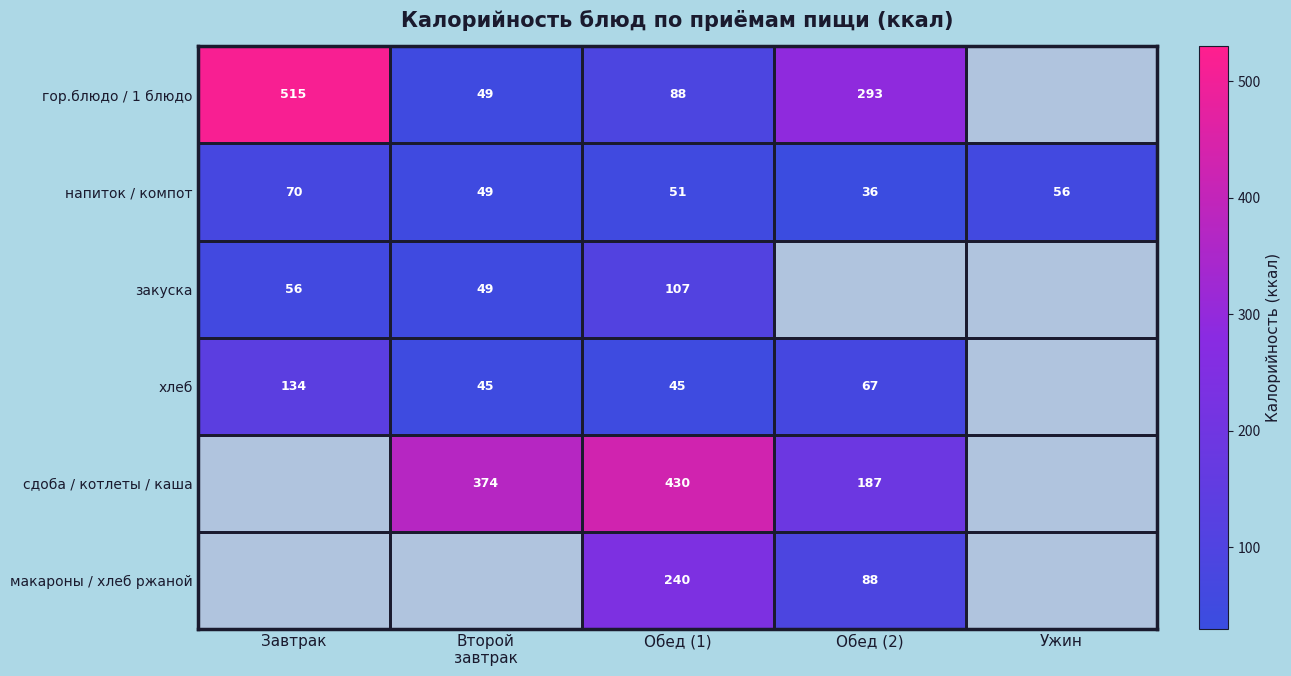

What is the sum of all напиток / компот values?

262